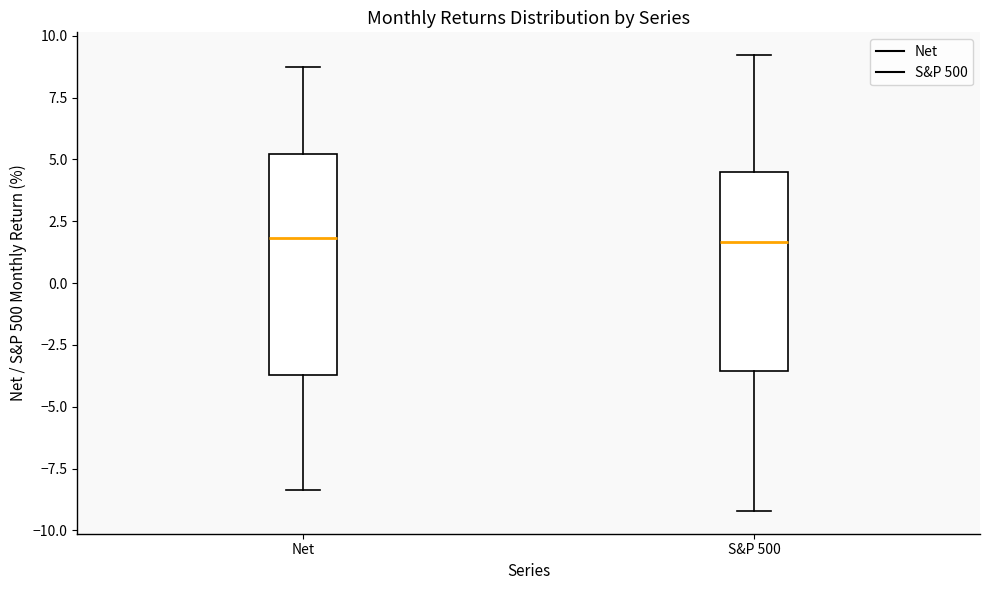

Which box is the tallest, from its lower edge to its upper edge?

Net